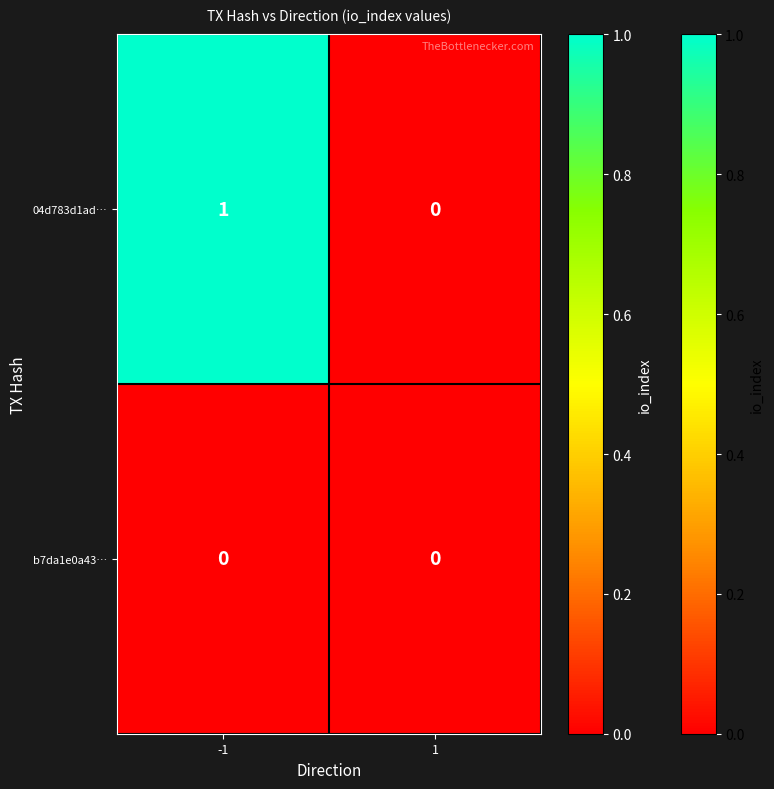

Which label corresponds to the largest value in the chart?

-1